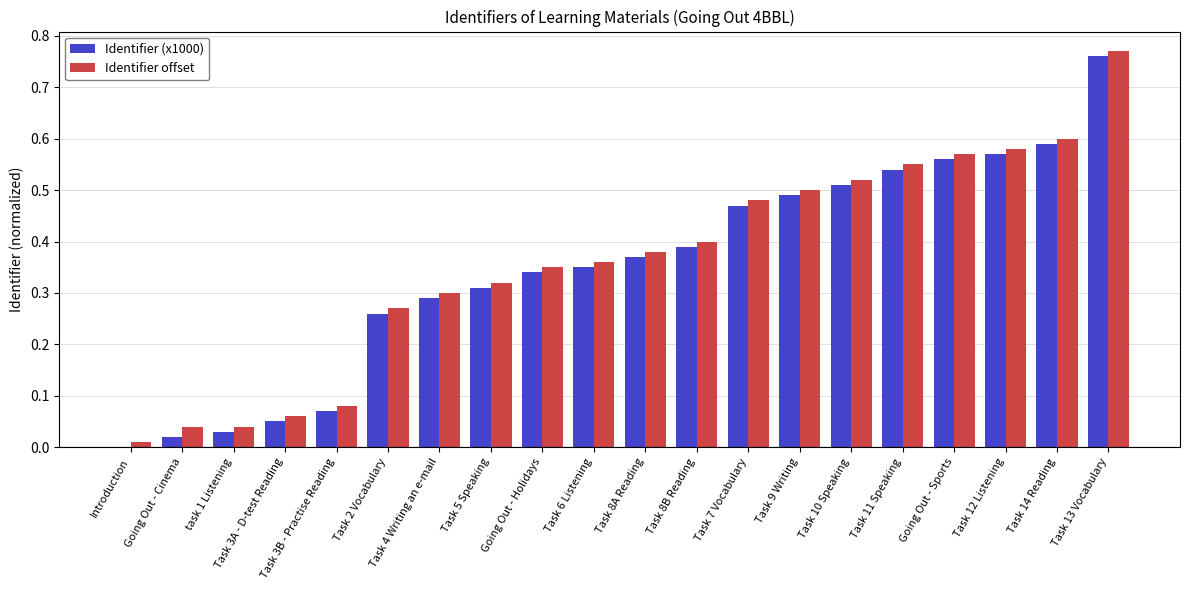

Which category has the highest value in the Identifier (x1000) series?

Task 13 Vocabulary